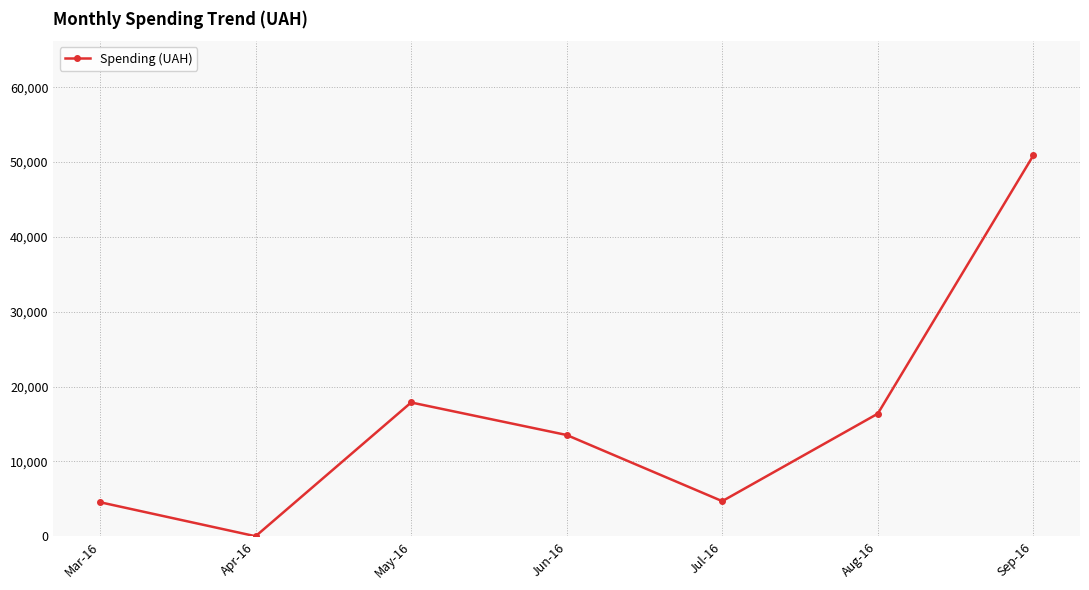

Approximately how many times larger is the value at Aug-16 compared to Mar-16?

3.6